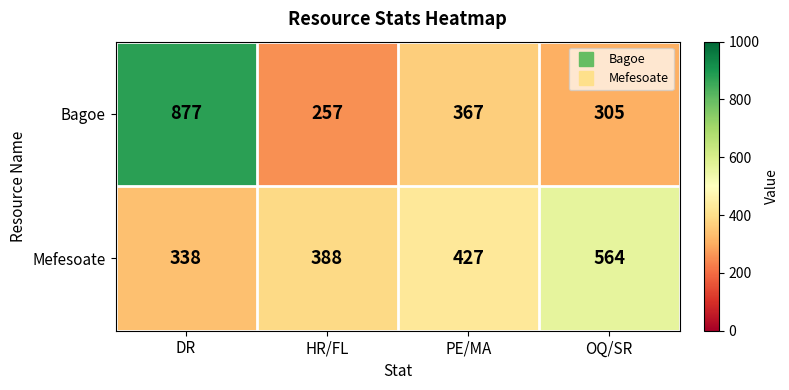

Which category has the highest value across all series?

DR